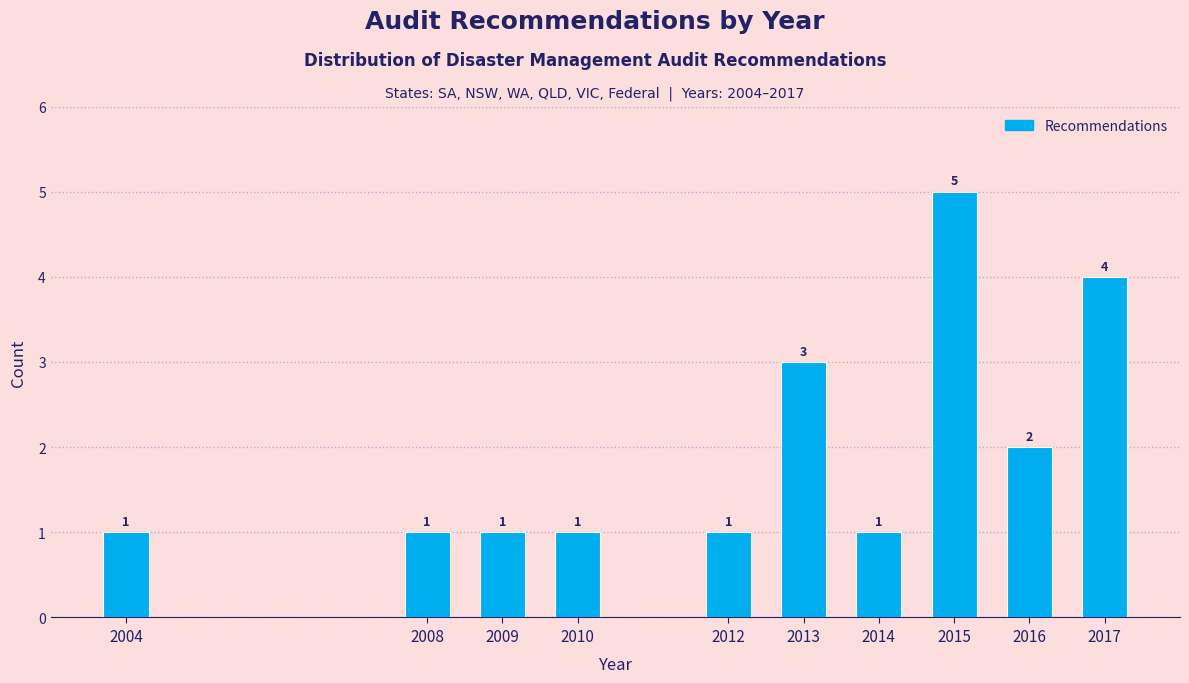

Reading left to right, what are all the values shown in this chart?

2004=1	2008=1	2009=1	2010=1	2012=1	2013=3	2014=1	2015=5	2016=2	2017=4